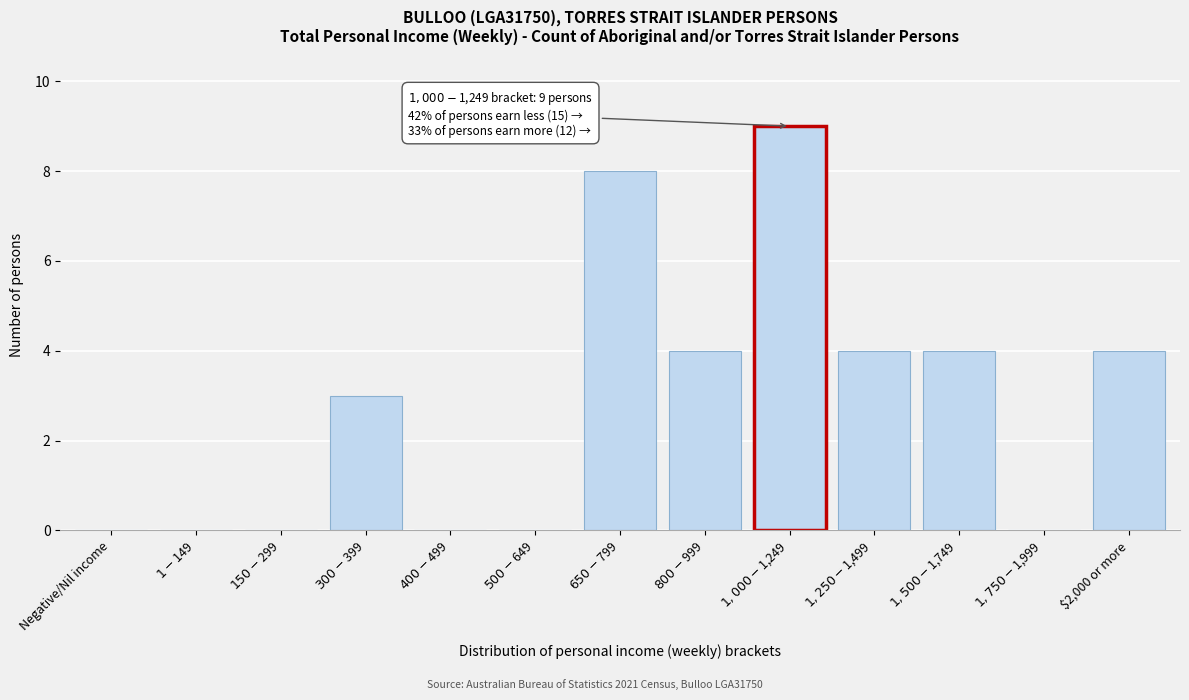

What is the sum of all values?

36